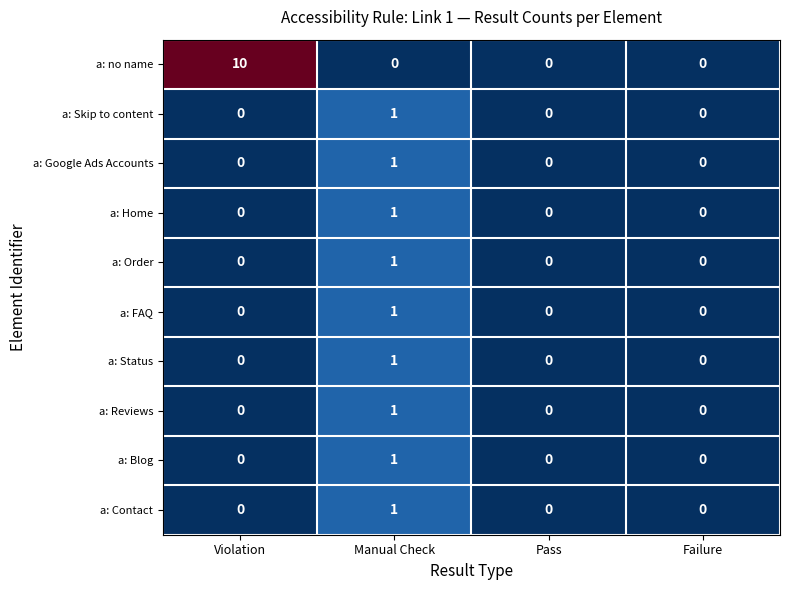

The a: Reviews series shows 0 at Failure. True or false?

True